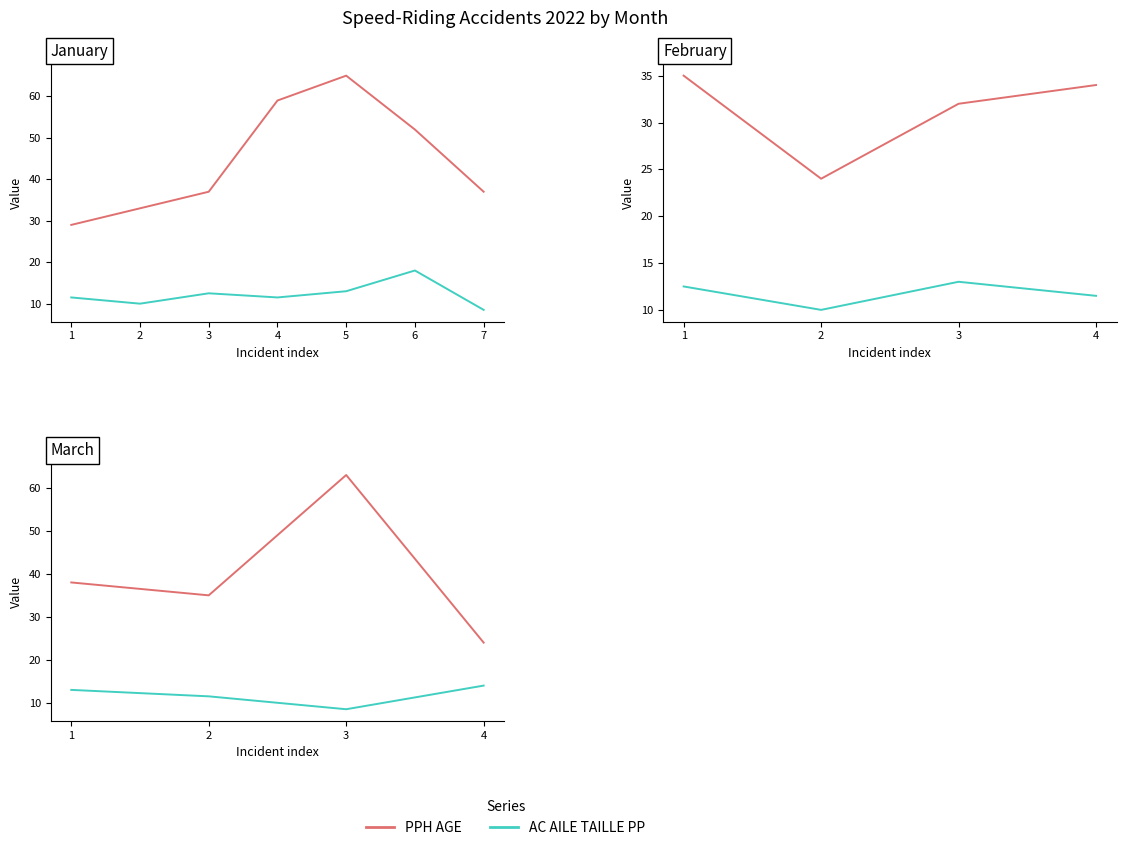

What is the difference between the second highest and second lowest values in the PPH AGE series?

3.0